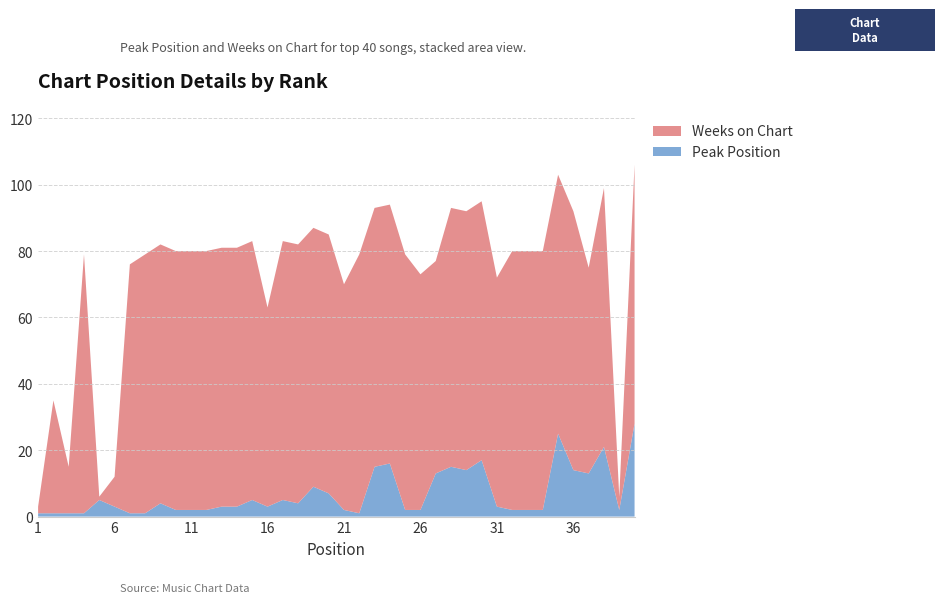

Reading right to left, extract all data points from this chart.

Peak Position: 28	2	21	13	14	25	2	2	2	3	17	14	15	13	2	2	16	15	1	2	7	9	4	5	3	5	3	3	2	2	2	4	1	1	3	5	1	1	1	1
Weeks on Chart: 78	4	78	62	78	78	78	78	78	69	78	78	78	64	71	77	78	78	78	68	78	78	78	78	60	78	78	78	78	78	78	78	78	75	9	1	78	14	34	2